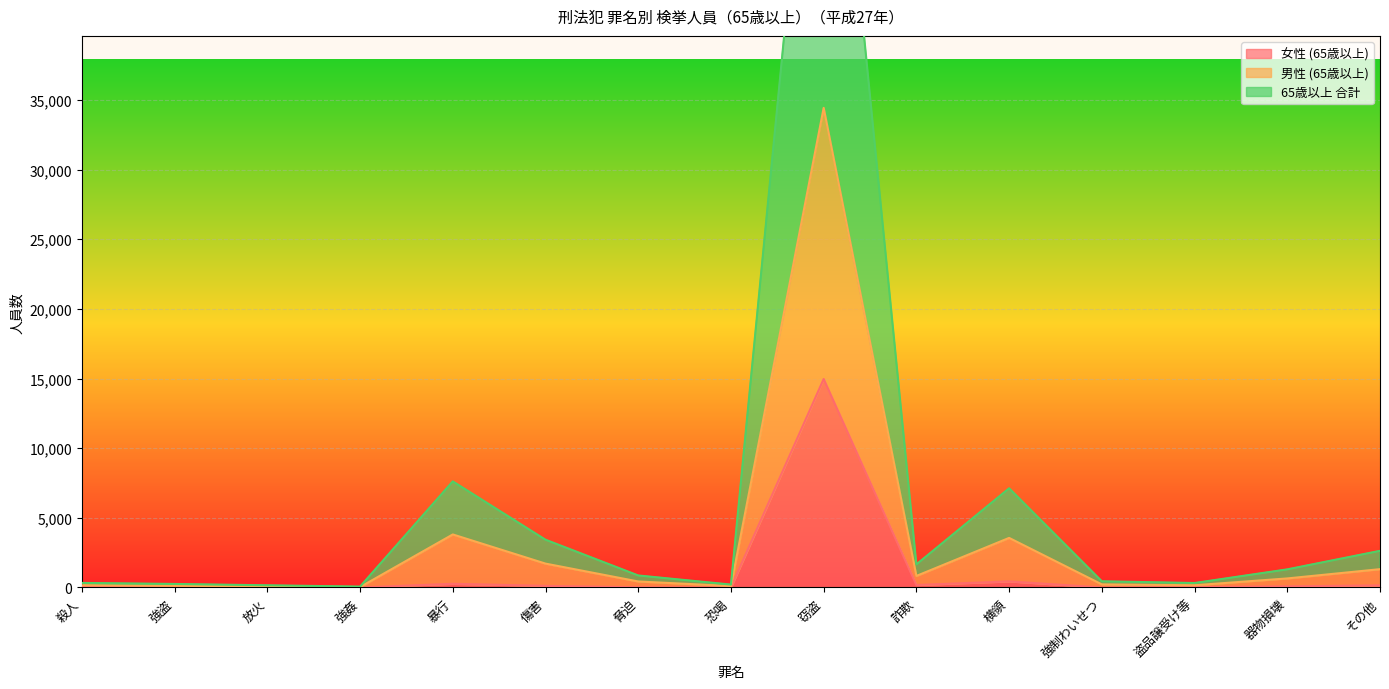

What is the label of the 13th point from the left?

盗品譲受け等